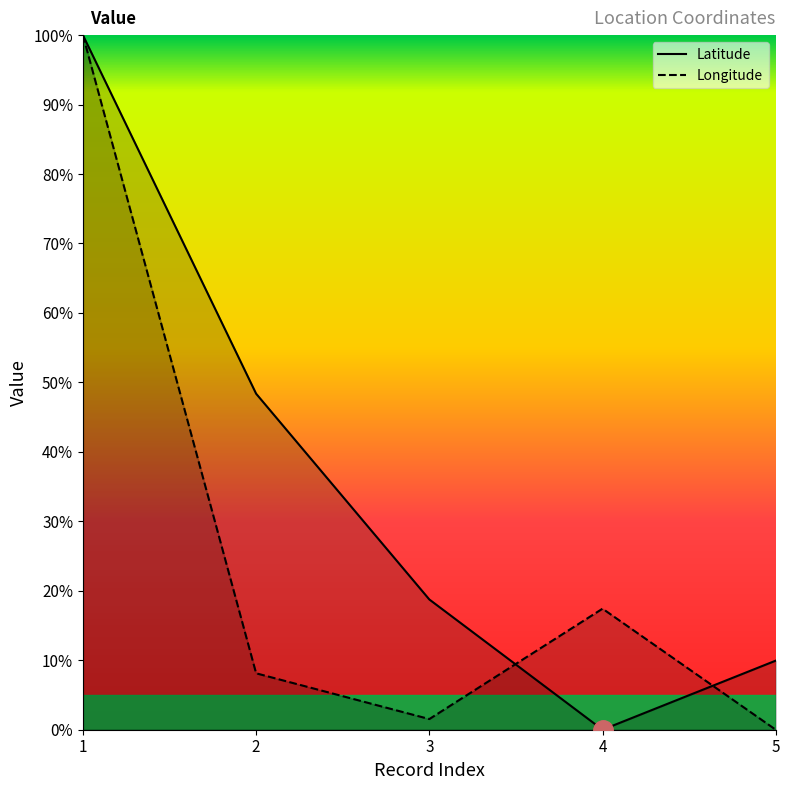

At which category is the sum across all series the highest?

1